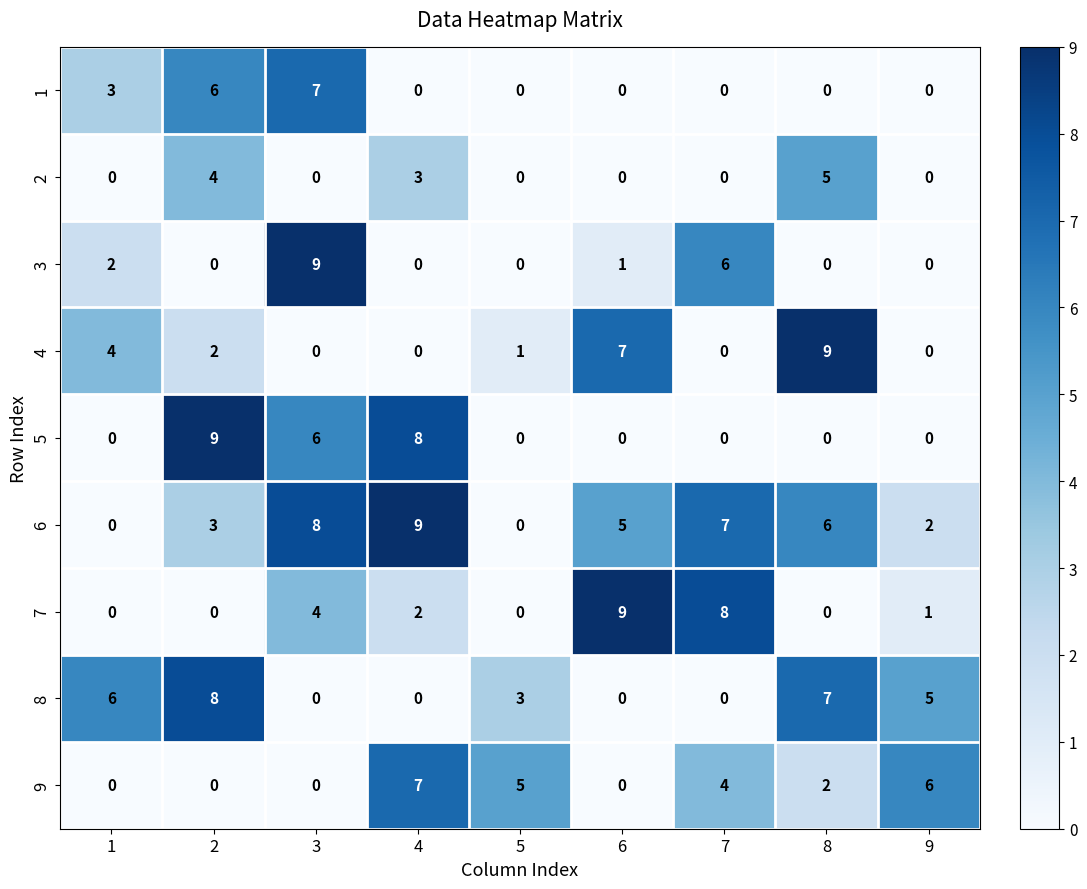

Which category has the highest value in the 1 series?

3